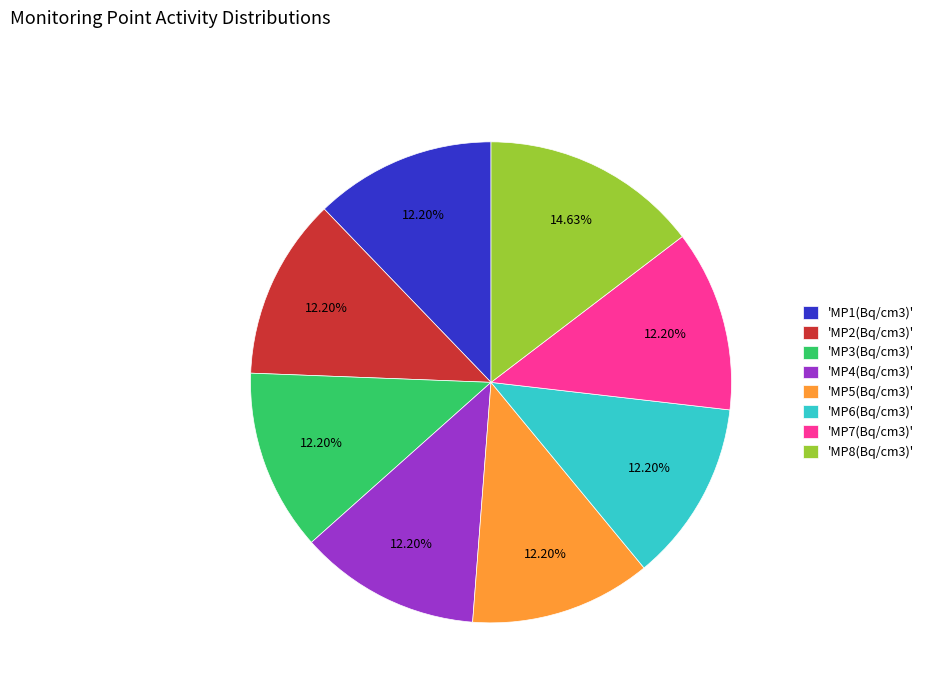

Do 'MP5(Bq/cm3)' and 'MP3(Bq/cm3)' together represent more than half of the pie?

No